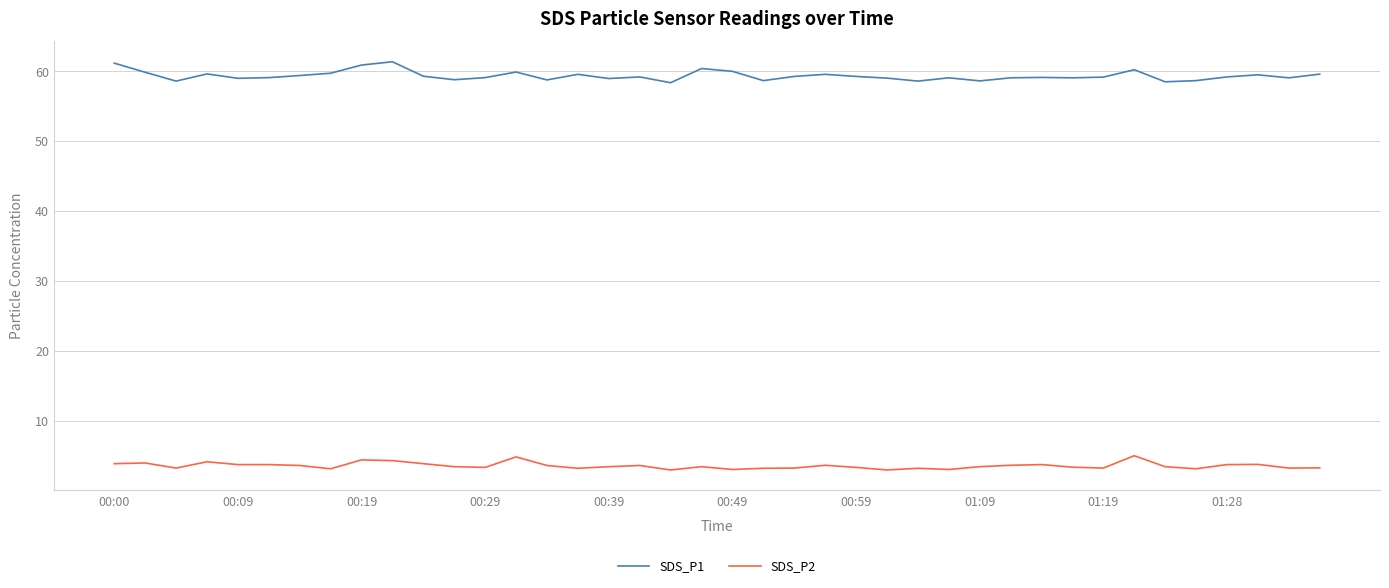

What is the maximum value for SDS_P1?

61.4